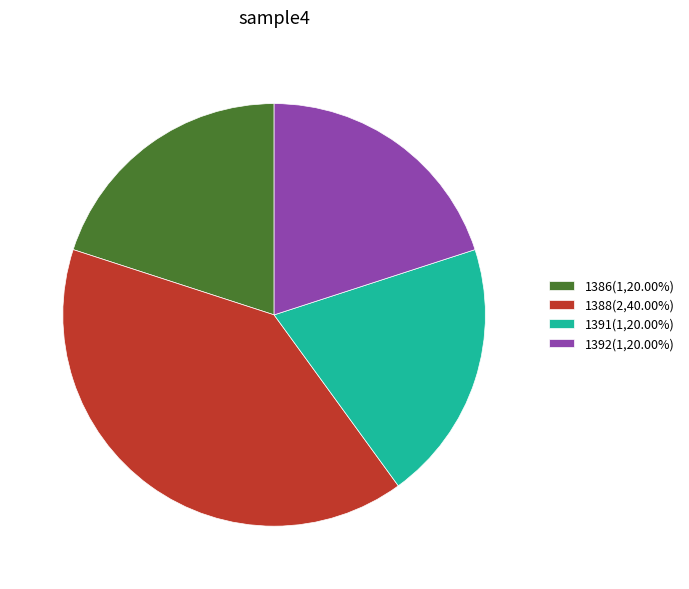

Combined, do 1388(2,40.00%) and 1391(1,20.00%) account for over 50%?

Yes